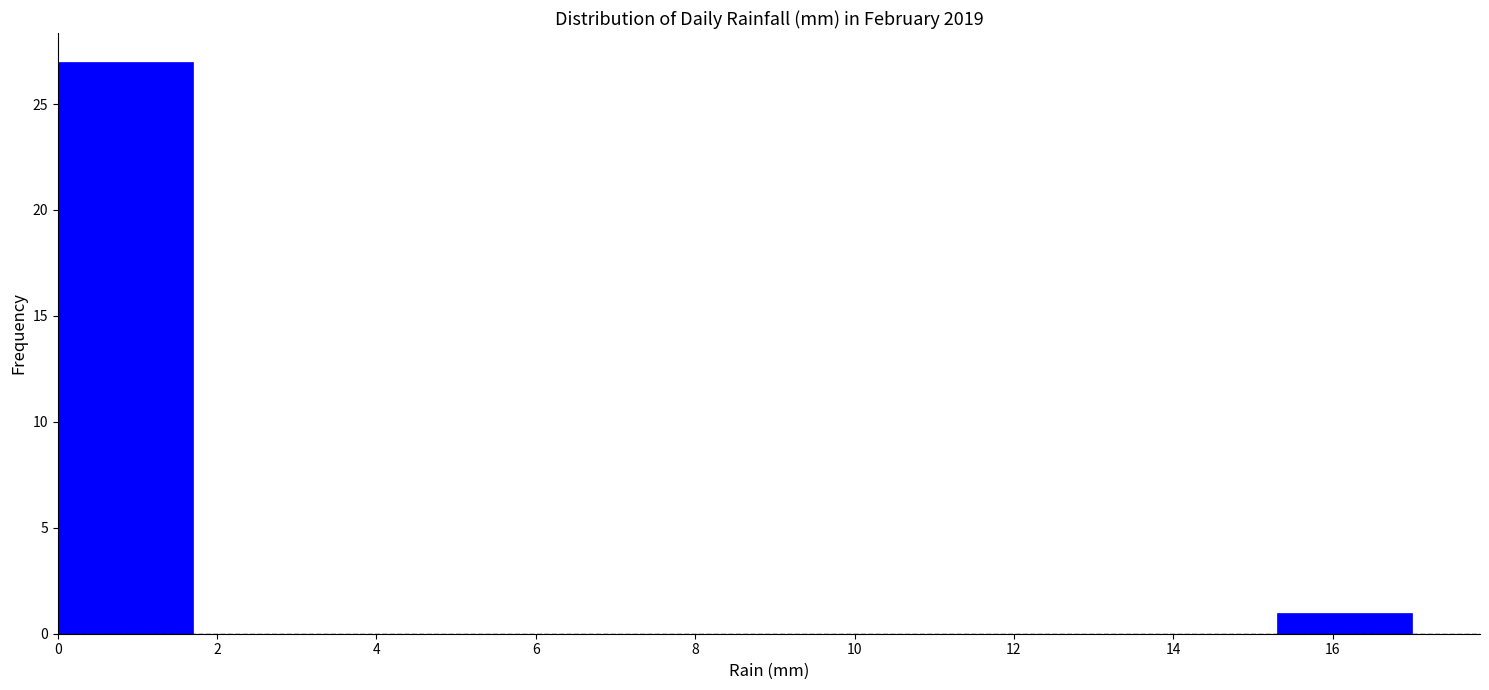

Reading left to right, transcribe this chart: for each bar, give the range it covers on the x-axis and its height. Neither the bar edges nor the heights are printed on the chart, so give them approximately, as read against the axes.

0.0 to 1.7: 27
1.7 to 3.4: 0
3.4 to 5.1: 0
5.1 to 6.8: 0
6.8 to 8.5: 0
8.5 to 10.2: 0
10.2 to 11.9: 0
11.9 to 13.6: 0
13.6 to 15.3: 0
15.3 to 17.0: 1